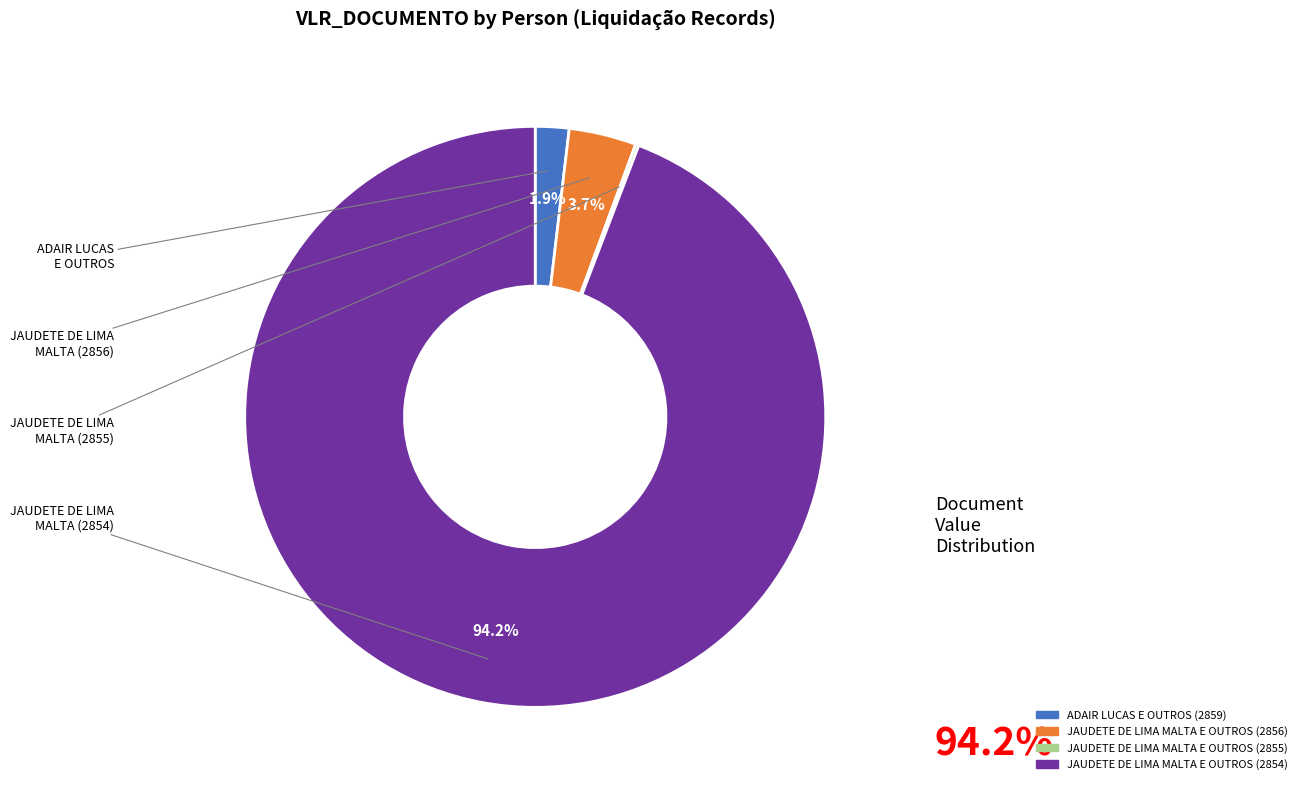

To the nearest percent, what portion does JAUDETE DE LIMA MALTA E OUTROS (2856) represent?

4%